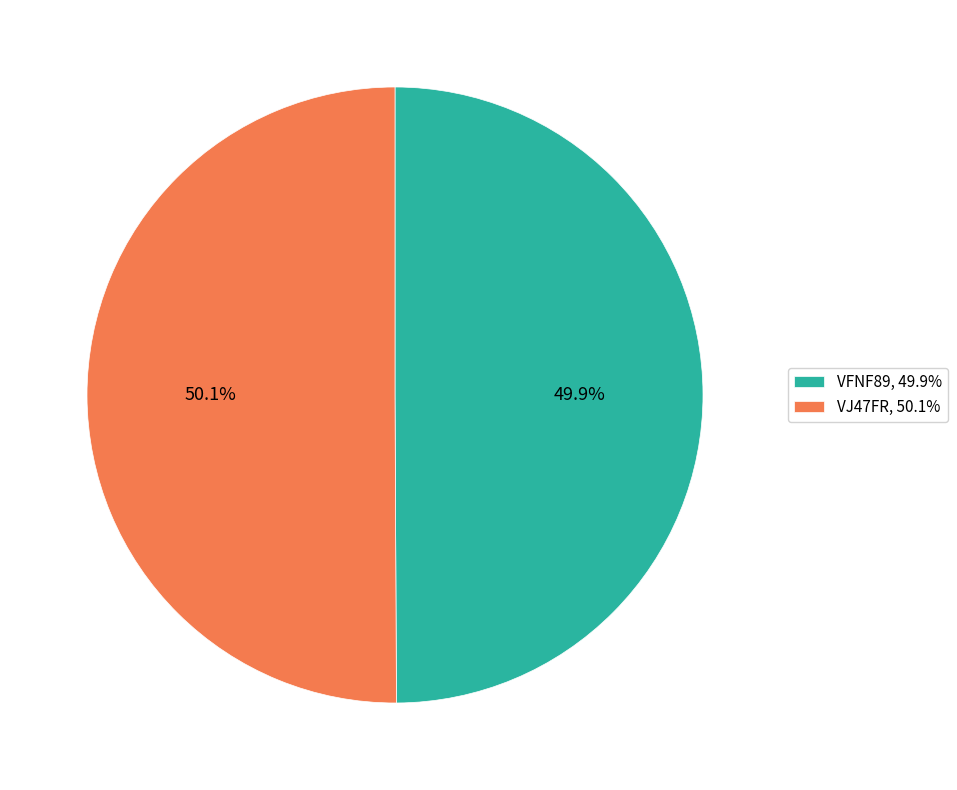

Approximately how many times larger is the value at VFNF89 compared to VJ47FR?

1.0